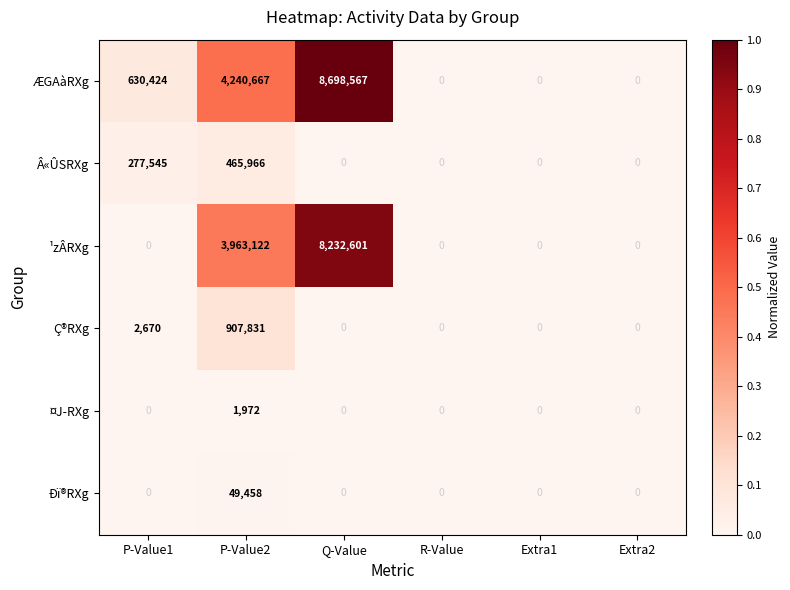

How many distinct data groups are displayed?

6